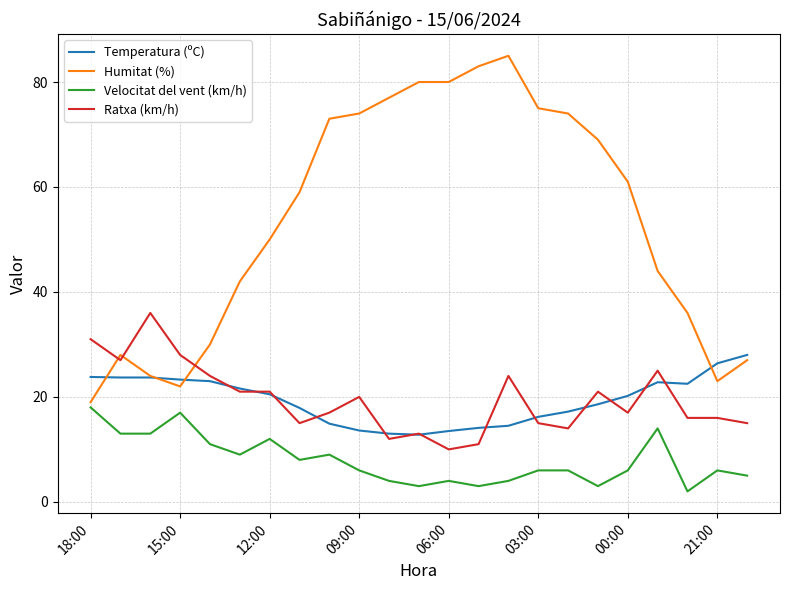

Which series has the largest total across all categories?

Humitat (%)